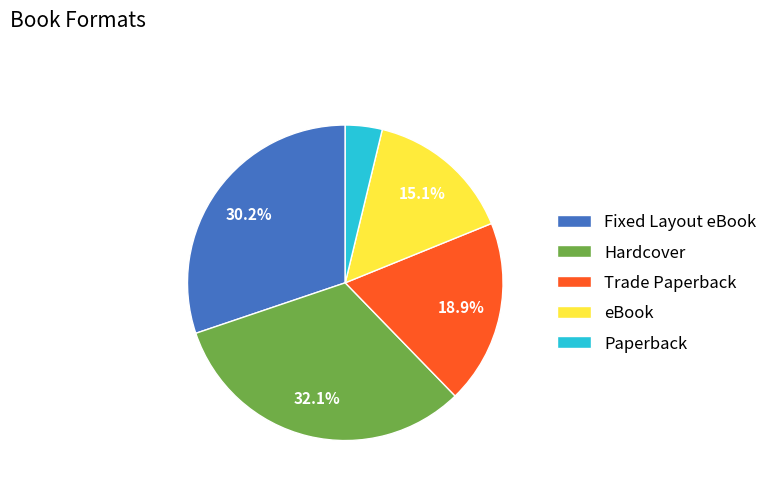

What percentage is the Fixed Layout eBook slice, to the nearest percent?

30%